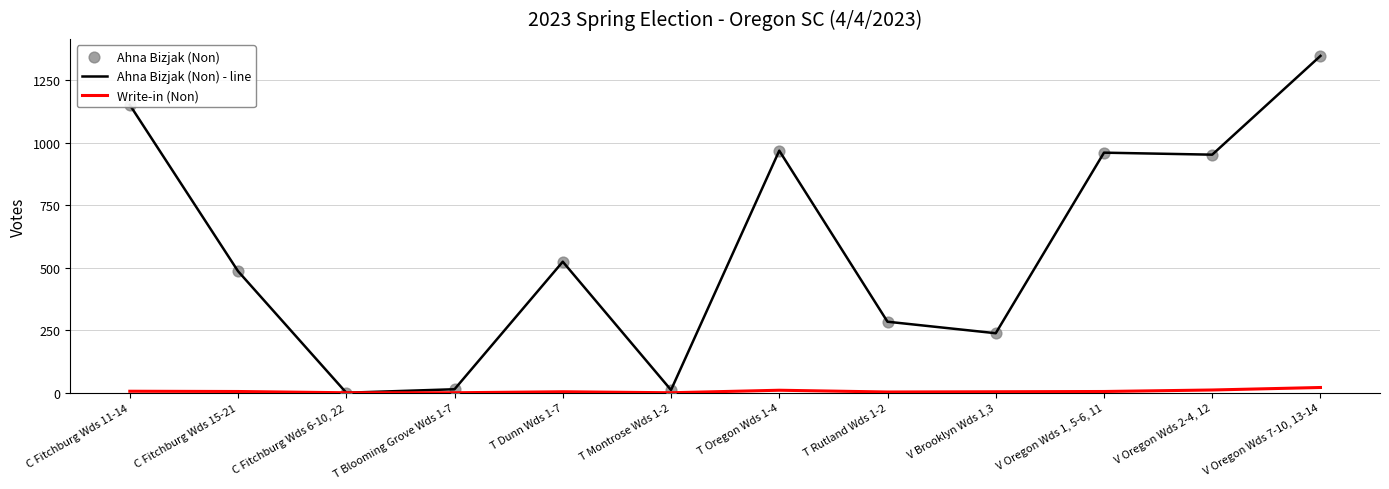

Which series has the largest total across all categories?

Ahna Bizjak (Non) - line